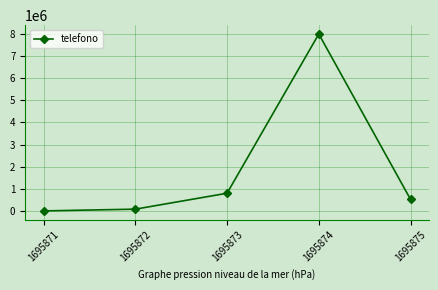

How many distinct data groups are displayed?

1